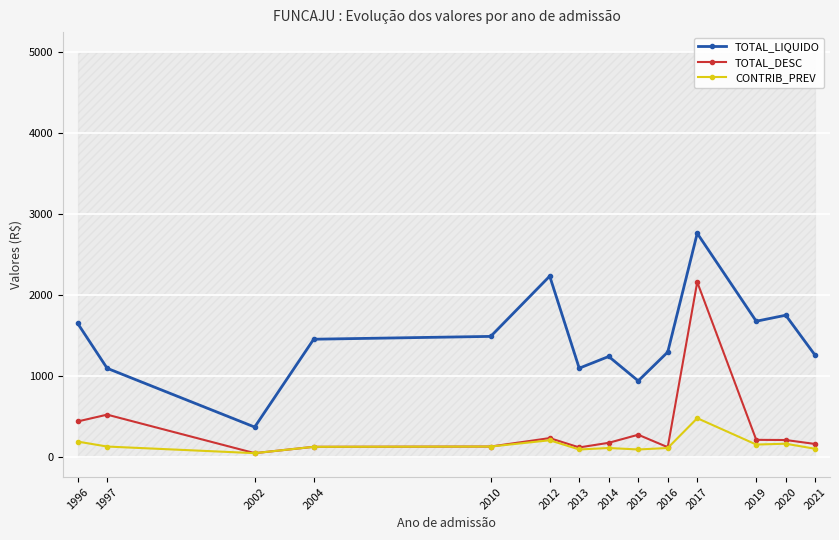

Reading left to right, list all the values displayed in this chart.

TOTAL_LIQUIDO: 1996=1649.7	1997=1094.5	2002=368.0	2004=1453.9	2010=1488.7	2012=2233.6	2013=1095.7	2014=1240.5	2015=938.9	2016=1294.8	2017=2762.6	2019=1676.2	2020=1750.4	2021=1253.1
TOTAL_DESC: 1996=437.5	1997=521.5	2002=45.5	2004=123.8	2010=127.3	2012=231.5	2013=116.3	2014=173.5	2015=273.1	2016=119.2	2017=2160.5	2019=210.0	2020=208.0	2021=158.8
CONTRIB_PREV: 1996=188.4	1997=127.3	2002=45.5	2004=123.8	2010=127.3	2012=204.8	2013=90.9	2014=109.1	2015=90.9	2016=109.1	2017=477.8	2019=152.0	2020=162.1	2021=99.3